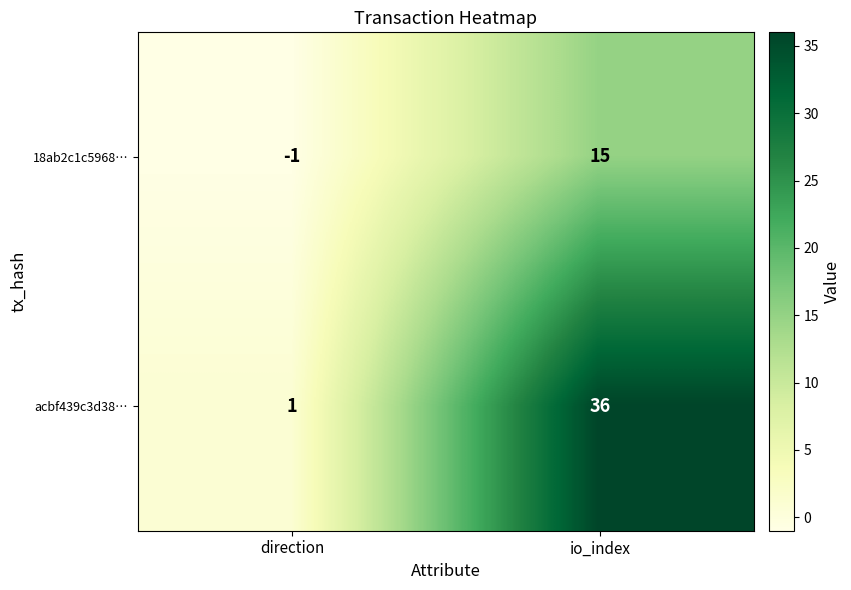

Which series has the largest range (max minus min)?

acbf439c3d38…